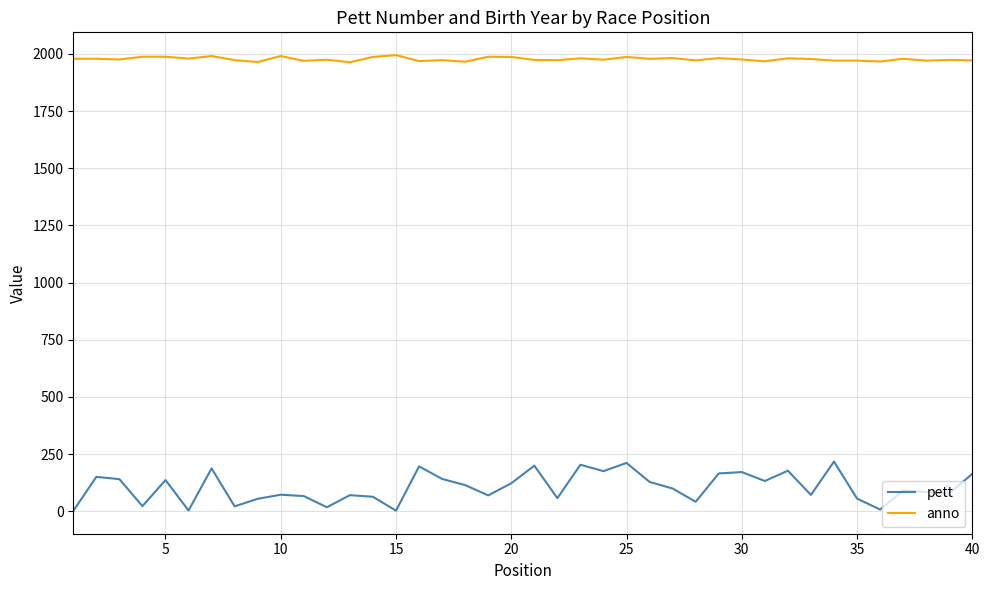

Which series has the largest range (max minus min)?

pett